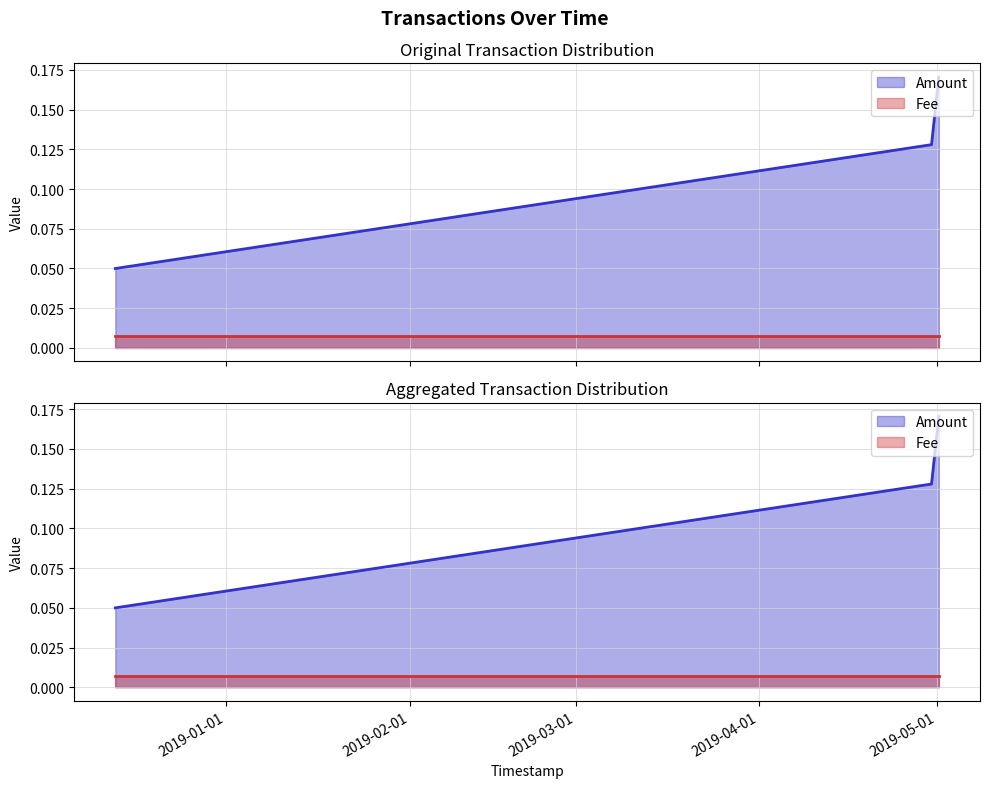

Does the chart have visible grid lines?

Yes